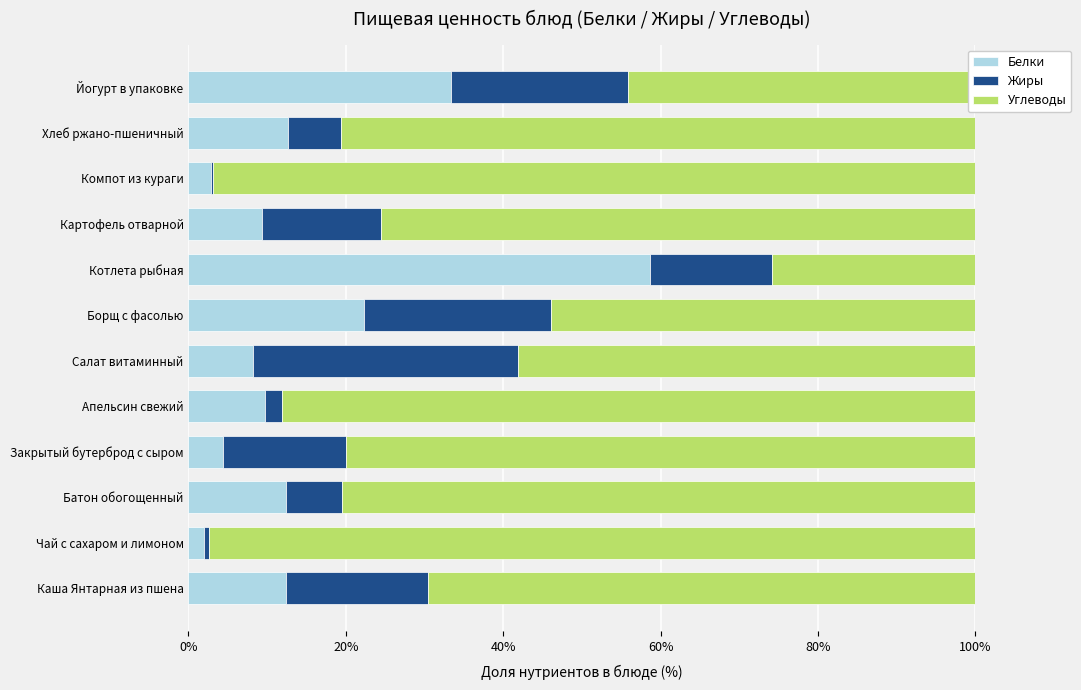

Which category has the highest value in the Белки series?

Котлета рыбная